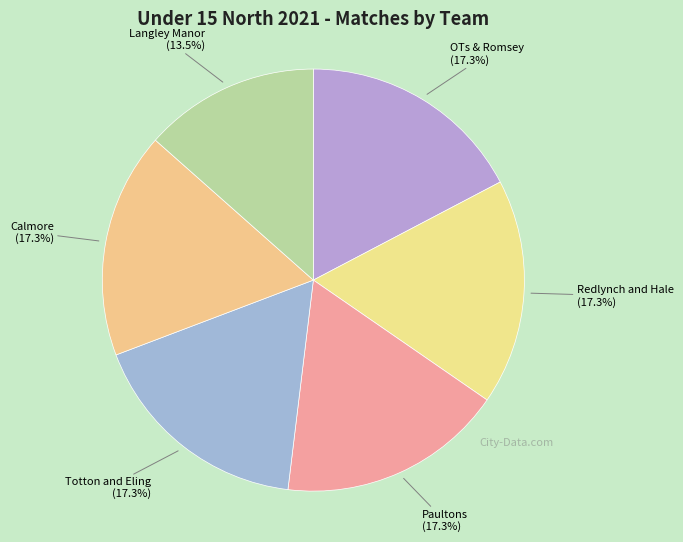

How many slices are in this pie chart?

6